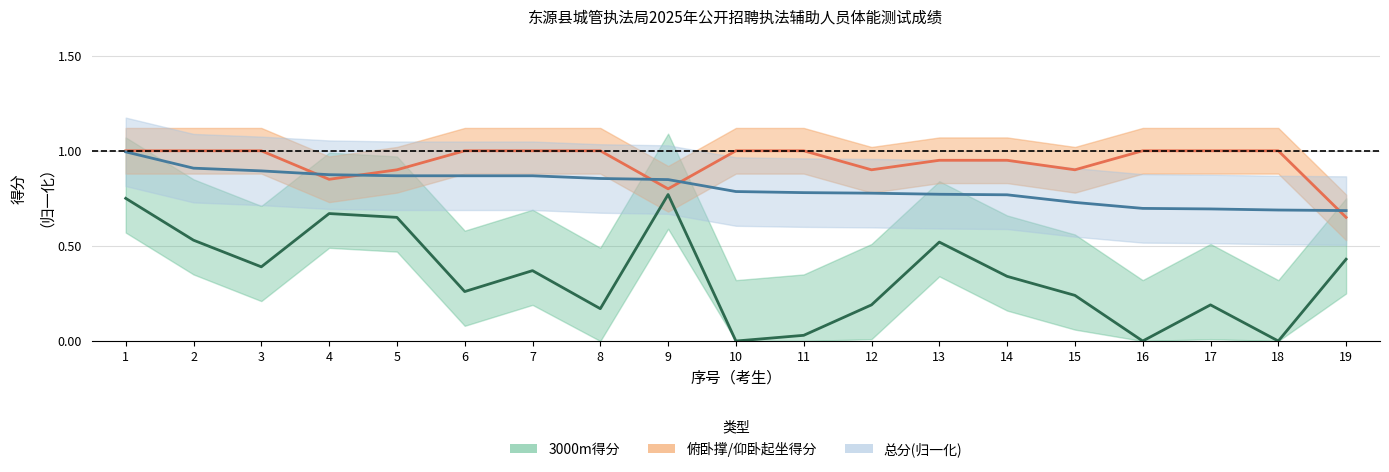

Which series changed the most between 14 and 17?

3000m得分